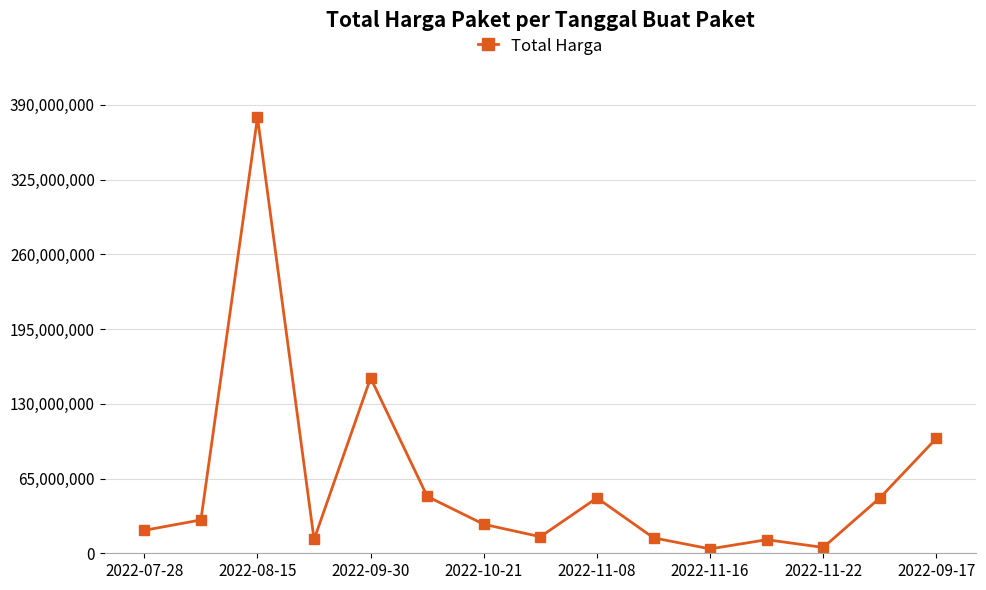

True or false: there are more than 1 points higher than both neighbors.

True